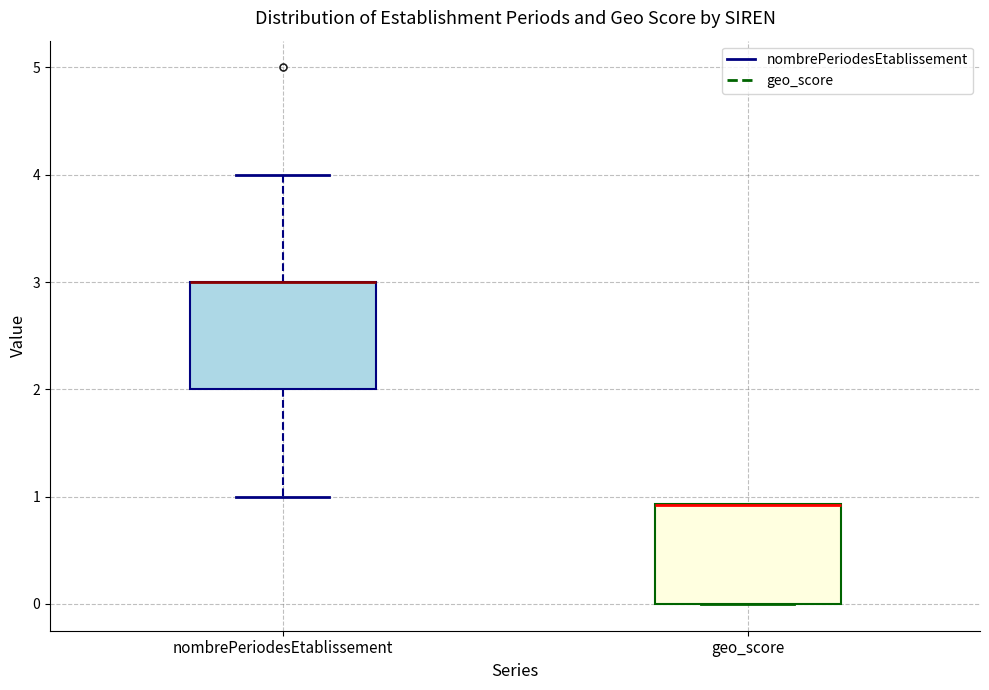

Reading left to right, read every box against the y-axis: the position of its median line, the range the box covers, and the ends of its whiskers. The values are not printed on the chart, so give them approximately, as read against the axis.

nombrePeriodesEtablissement: median 3.0 (drawn on the box's upper edge), box 2.0 to 3.0, whiskers 1.0 to 4.0
geo_score: median 0.9 (drawn on the box's upper edge), box 0.0 to 0.9, whiskers 0.0 to 0.9